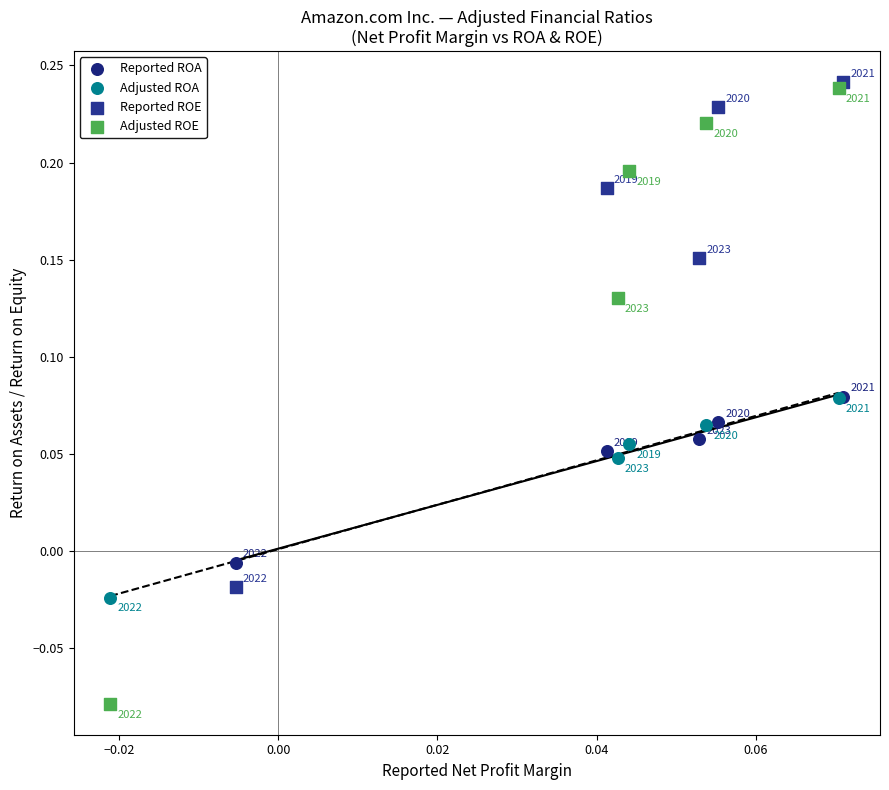

Which series has the widest spread of Y values?

Adjusted ROE